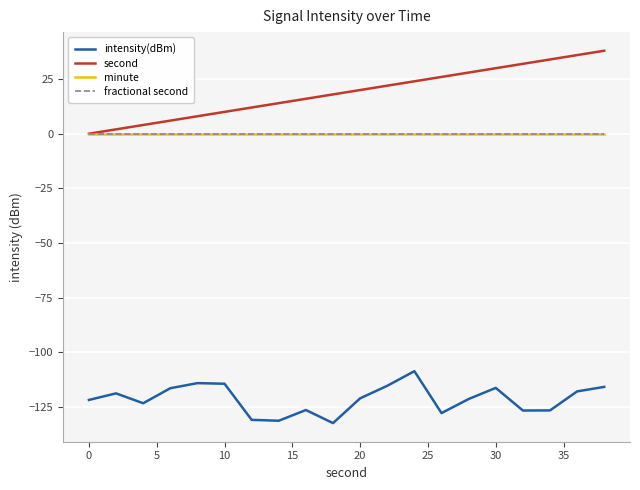

Is this an area chart (filled region under the line)?

No